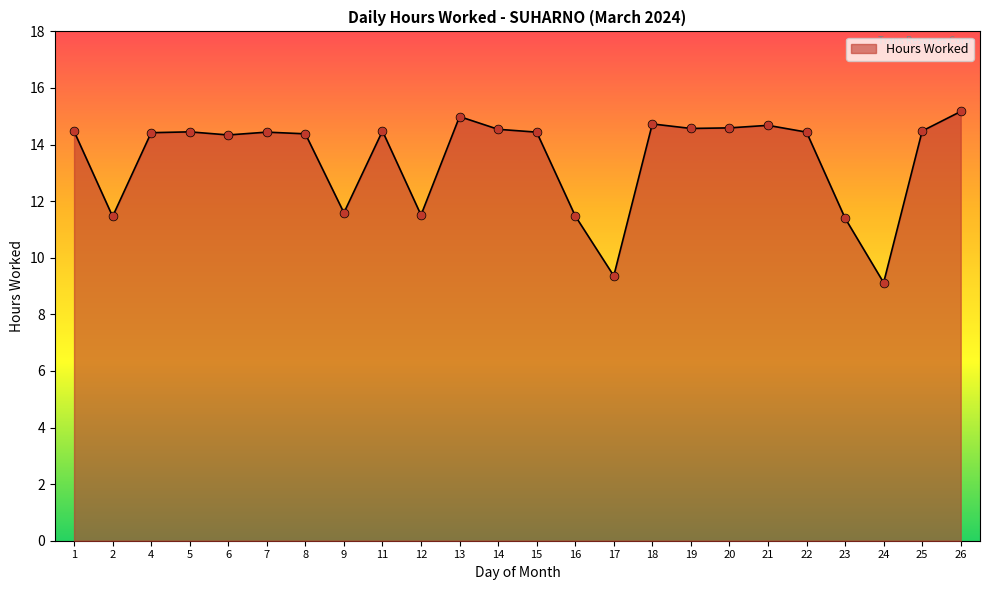

Approximately how many times larger is the value at 26 compared to 1?

1.0